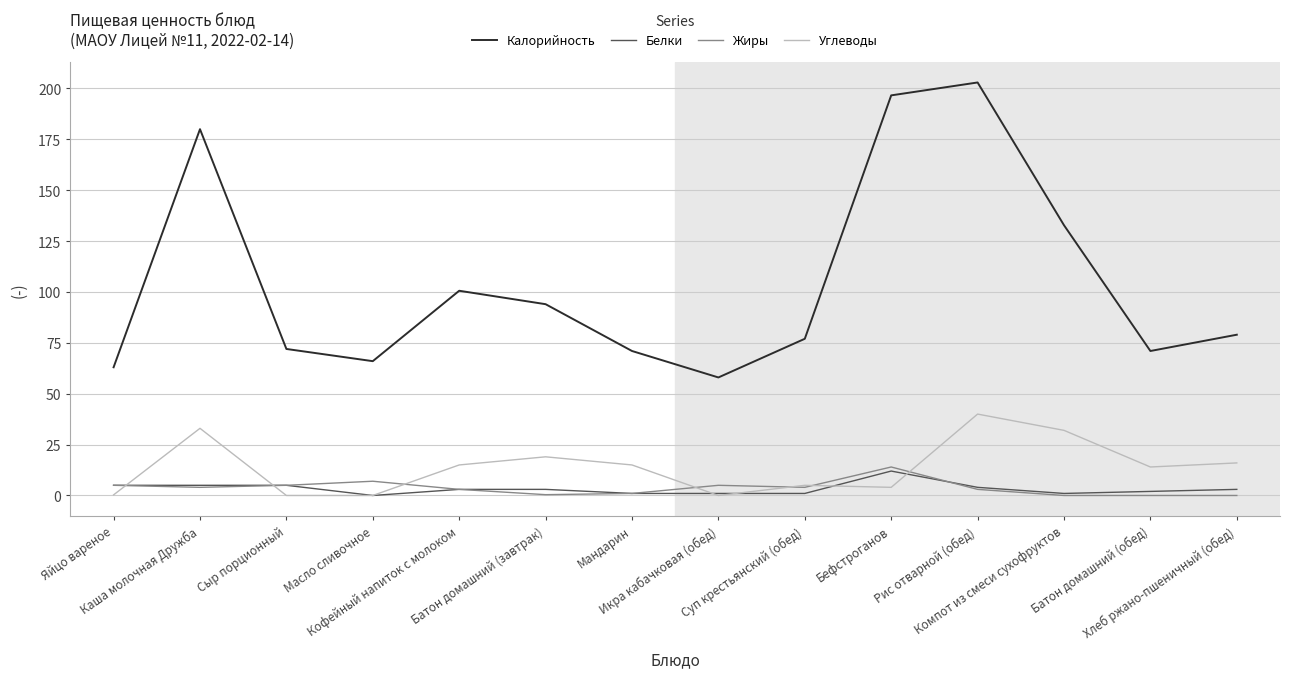

What is the total value across all series at Батон домашний (завтрак)?

116.4